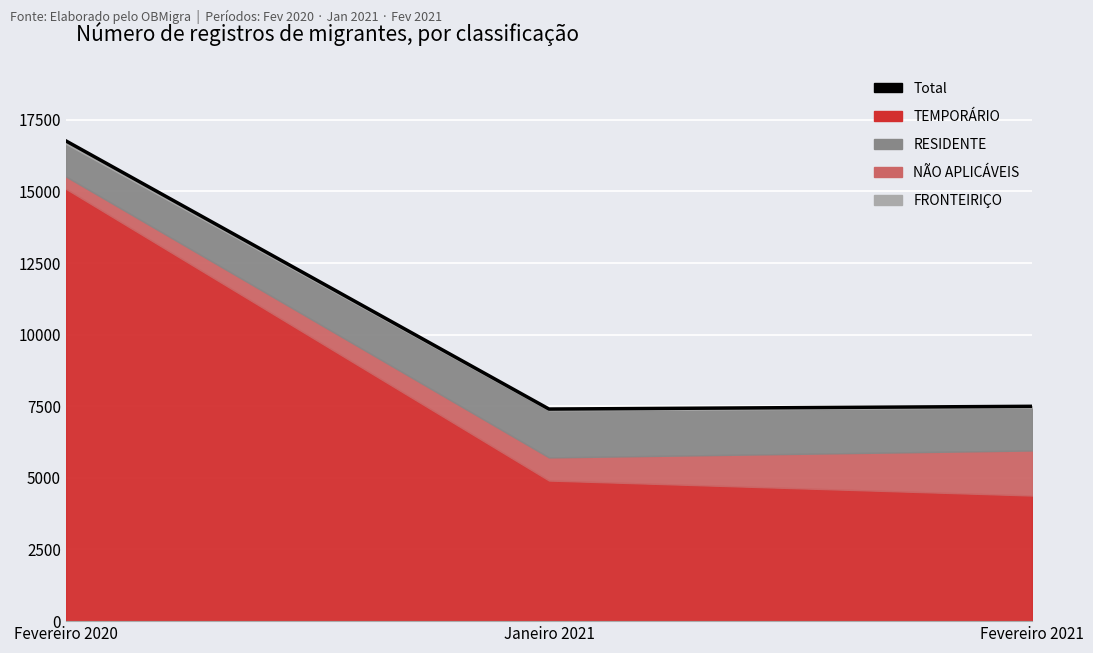

What is the label of the 1st point from the left?

Fevereiro 2020